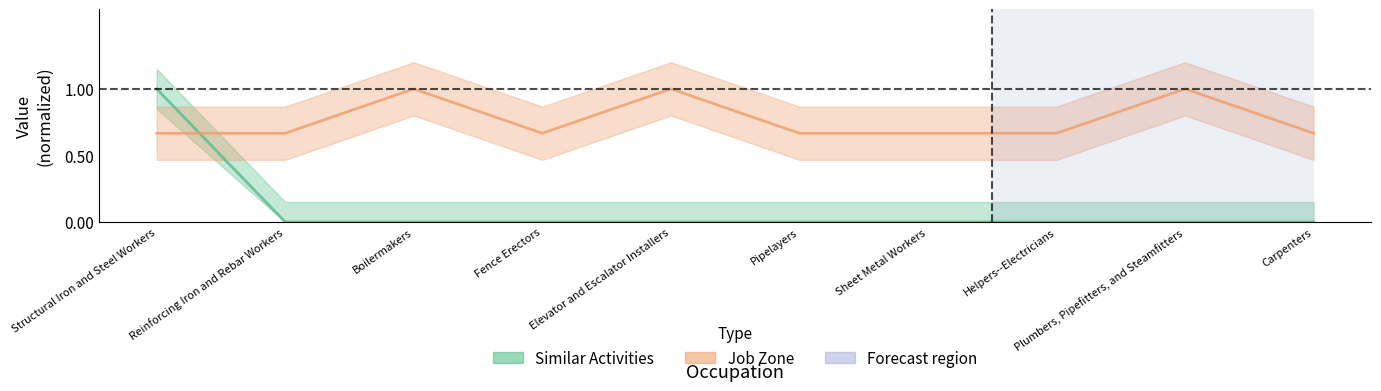

Reading left to right, extract all data points from this chart.

Similar Activities: 1.0	0.0	0.0	0.0	0.0	0.0	0.0	0.0	0.0	0.0
Job Zone: 0.7	0.7	1.0	0.7	1.0	0.7	0.7	0.7	1.0	0.7